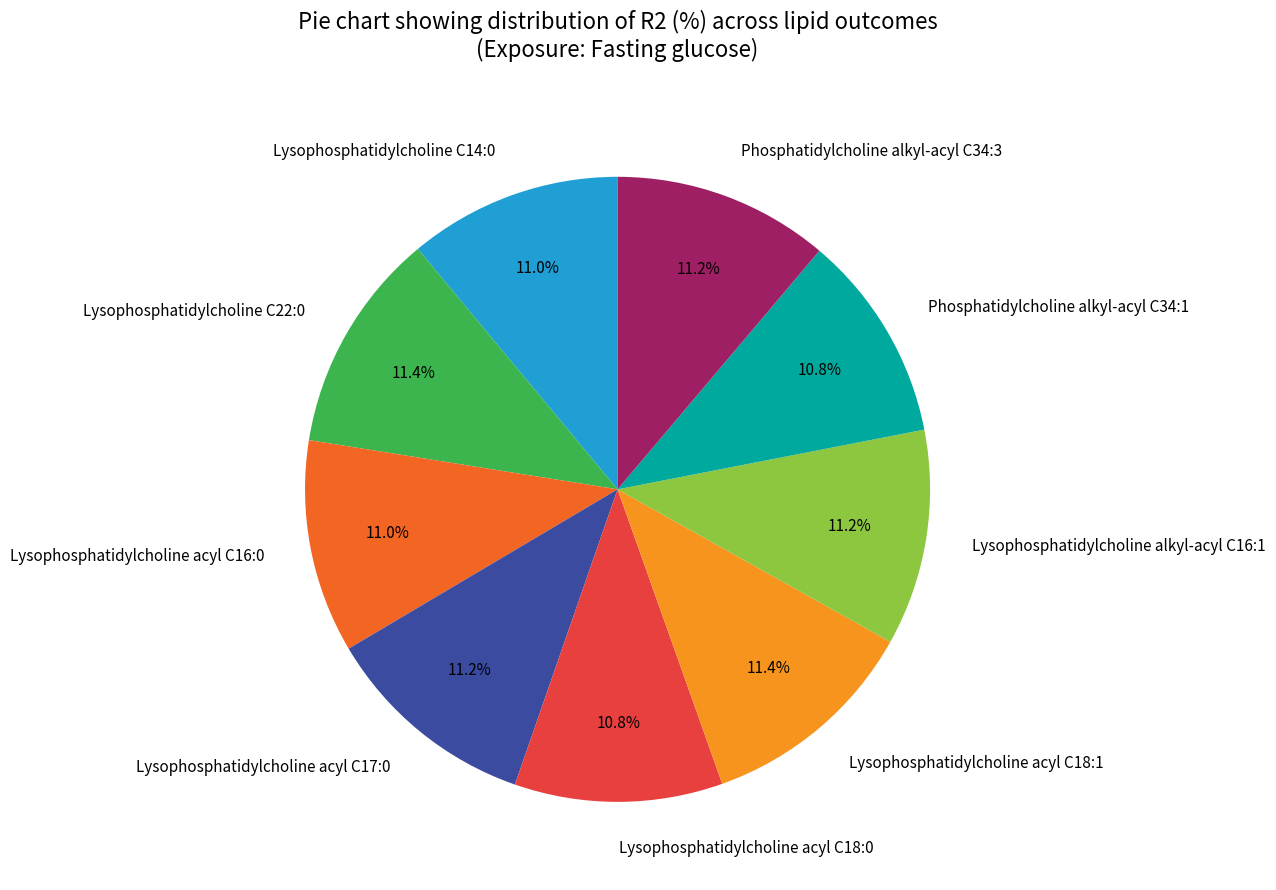

Combined, what portion of the pie is Lysophosphatidylcholine acyl C18:0 and Lysophosphatidylcholine C14:0?

21.8%